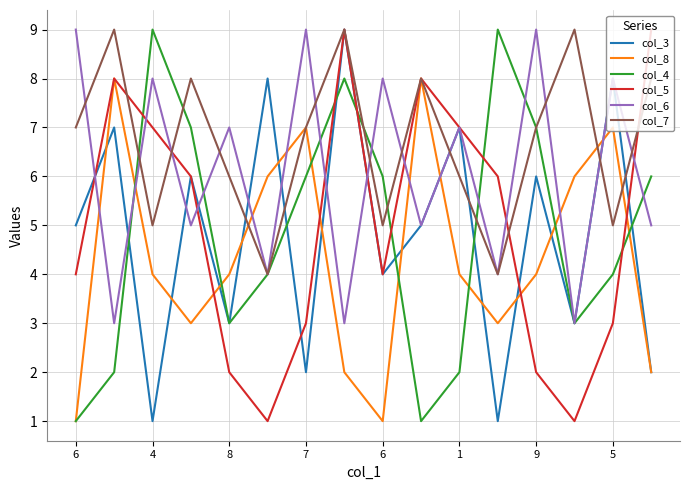

Which series has the largest total across all categories?

col_7